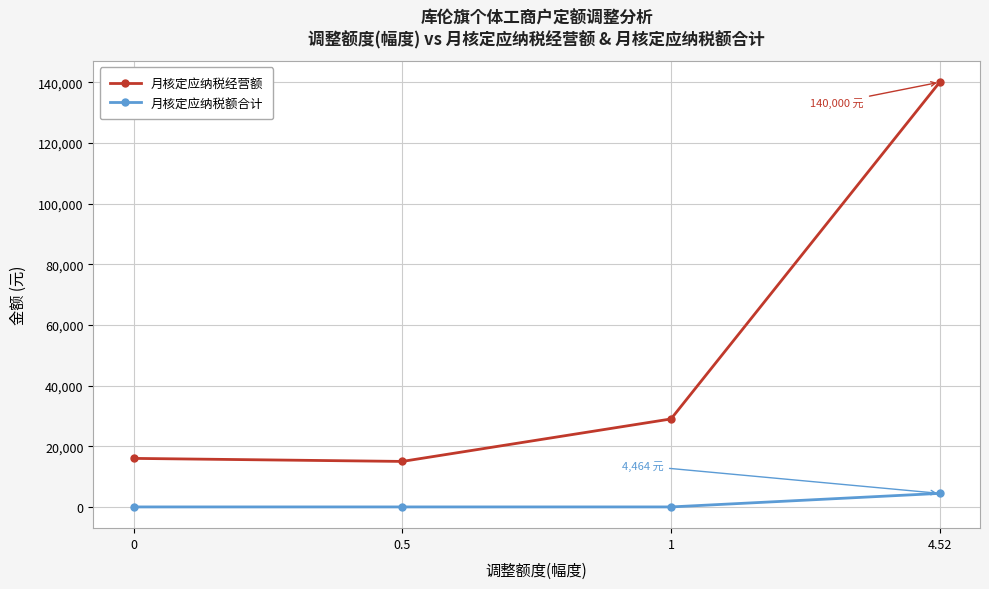

Reading left to right, transcribe all the data shown in this chart.

月核定应纳税经营额: 0=16000	0.5=15000	1=29000	4.52=140000
月核定应纳税额合计: 0=0	0.5=0	1=0	4.52=4464